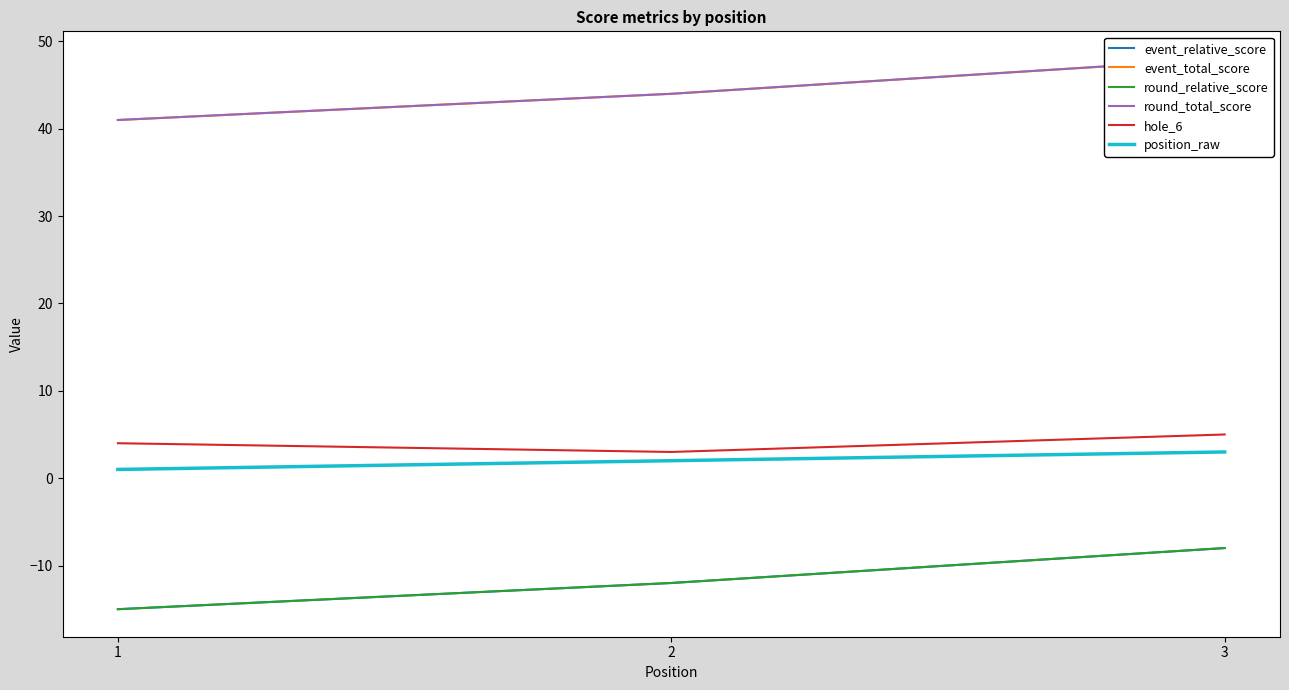

Which label corresponds to the smallest value in the chart?

1